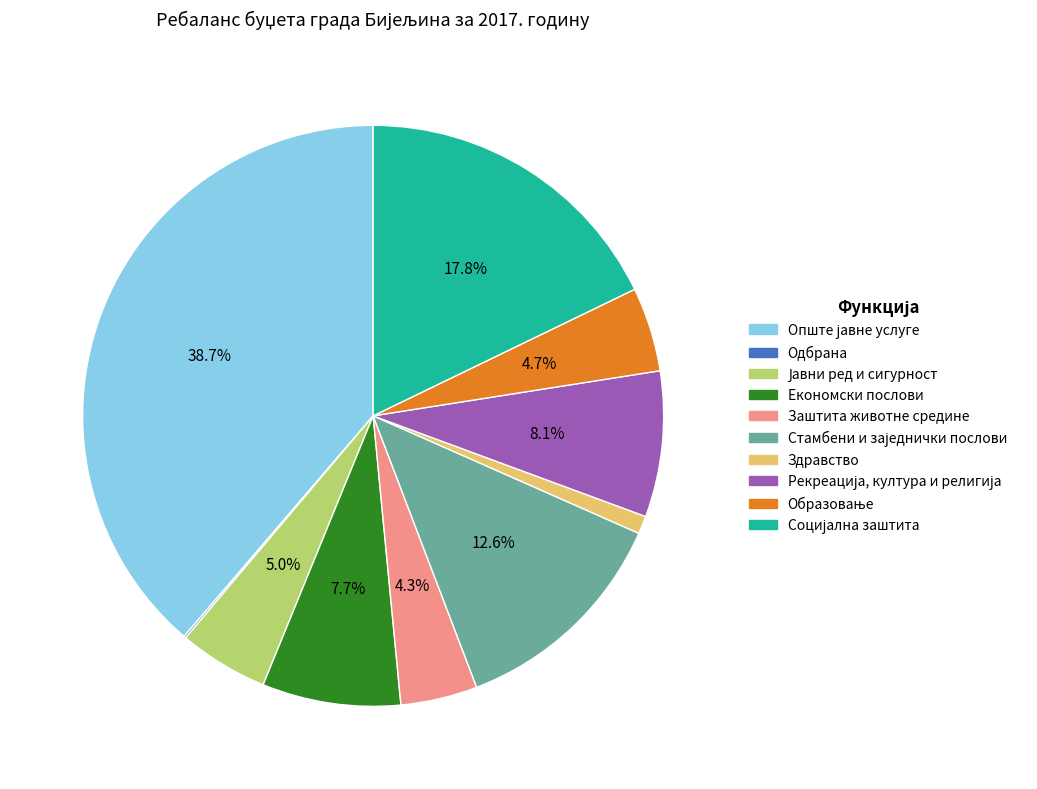

Does any single category account for the majority?

No